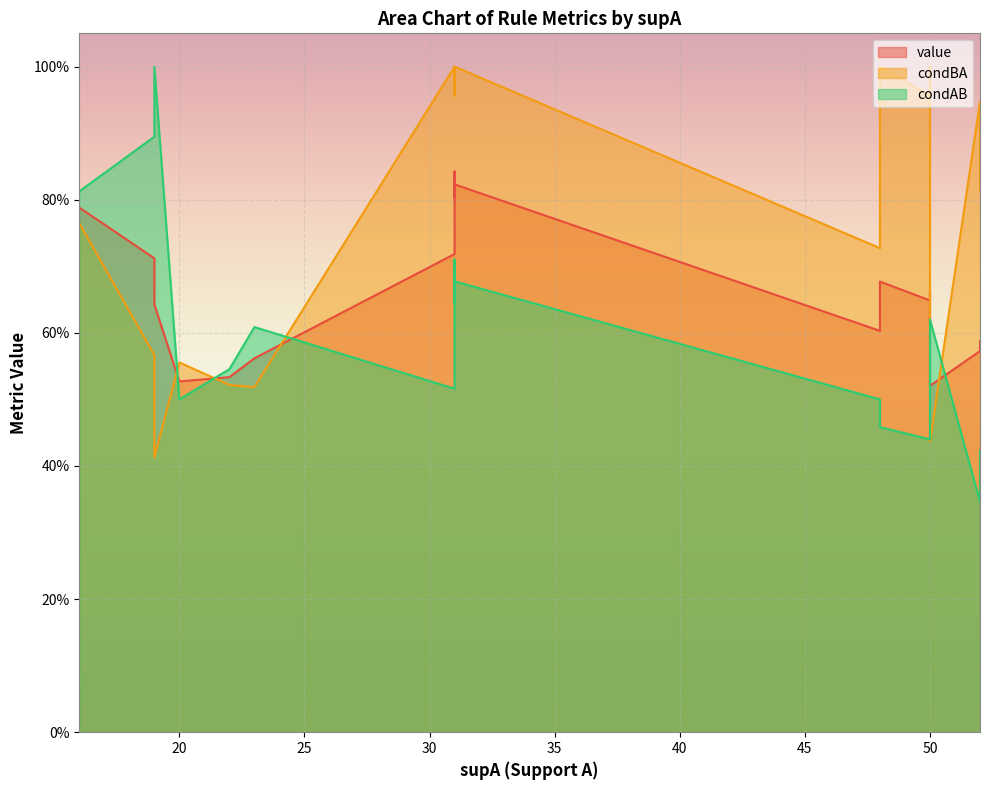

True or false: condBA has more than 0 interior local peaks.

True